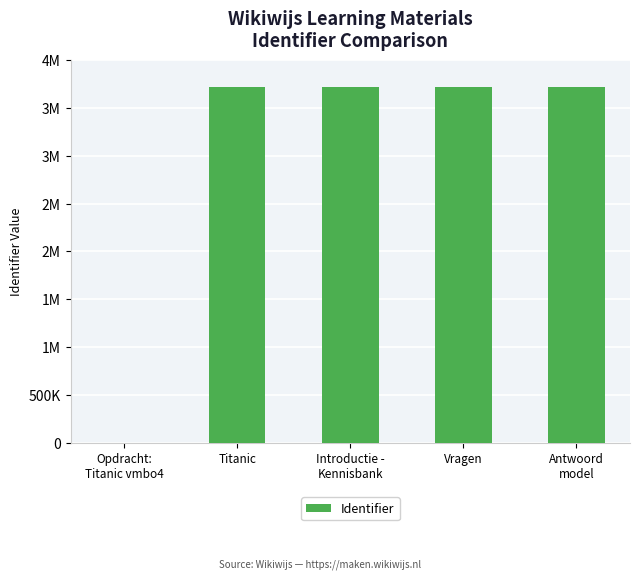

How many bars are there in total?

5